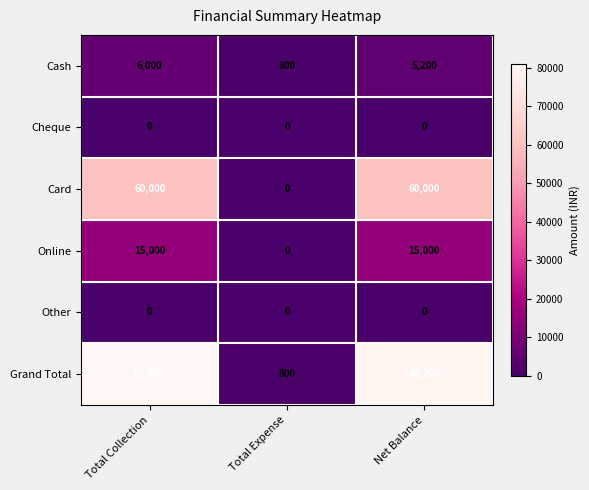

What value does the Cash series have at Total Collection?

6000